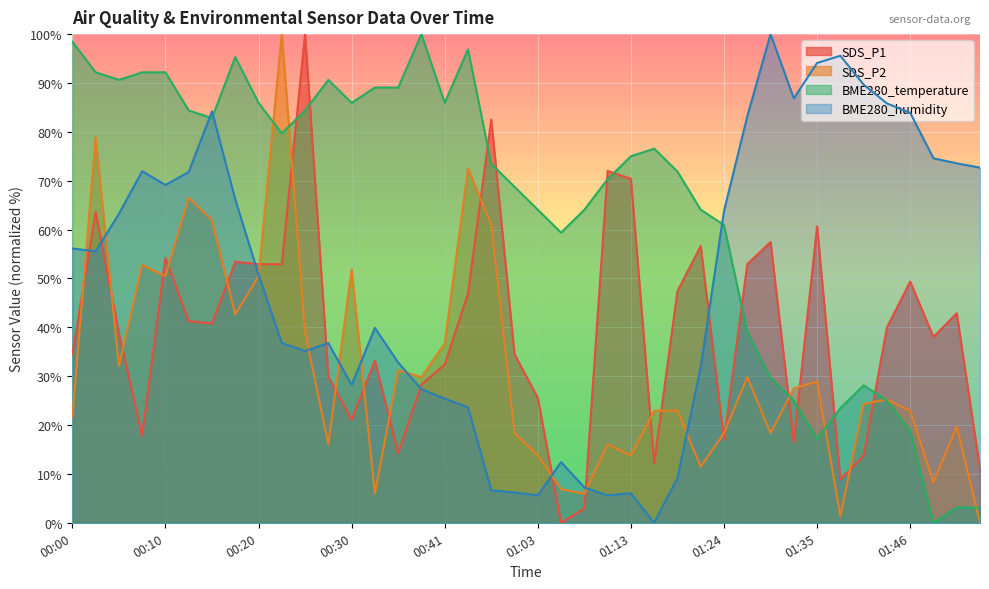

What is the difference between the highest and lowest values at 01:29?

81.7